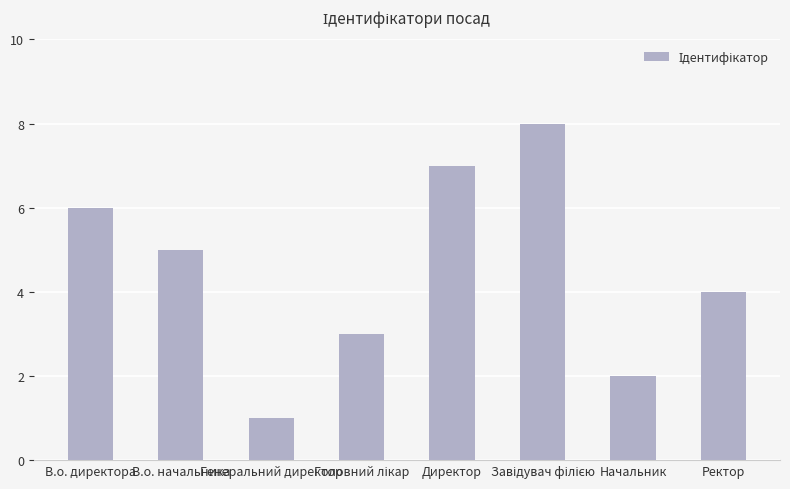

What is the greatest value displayed?

8